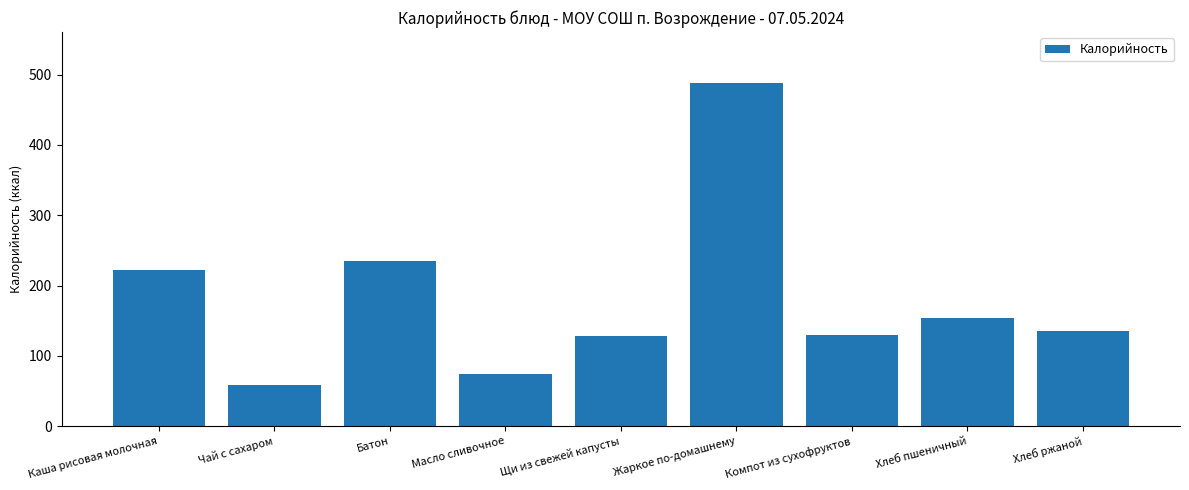

What is the maximum value shown in the chart?

487.5